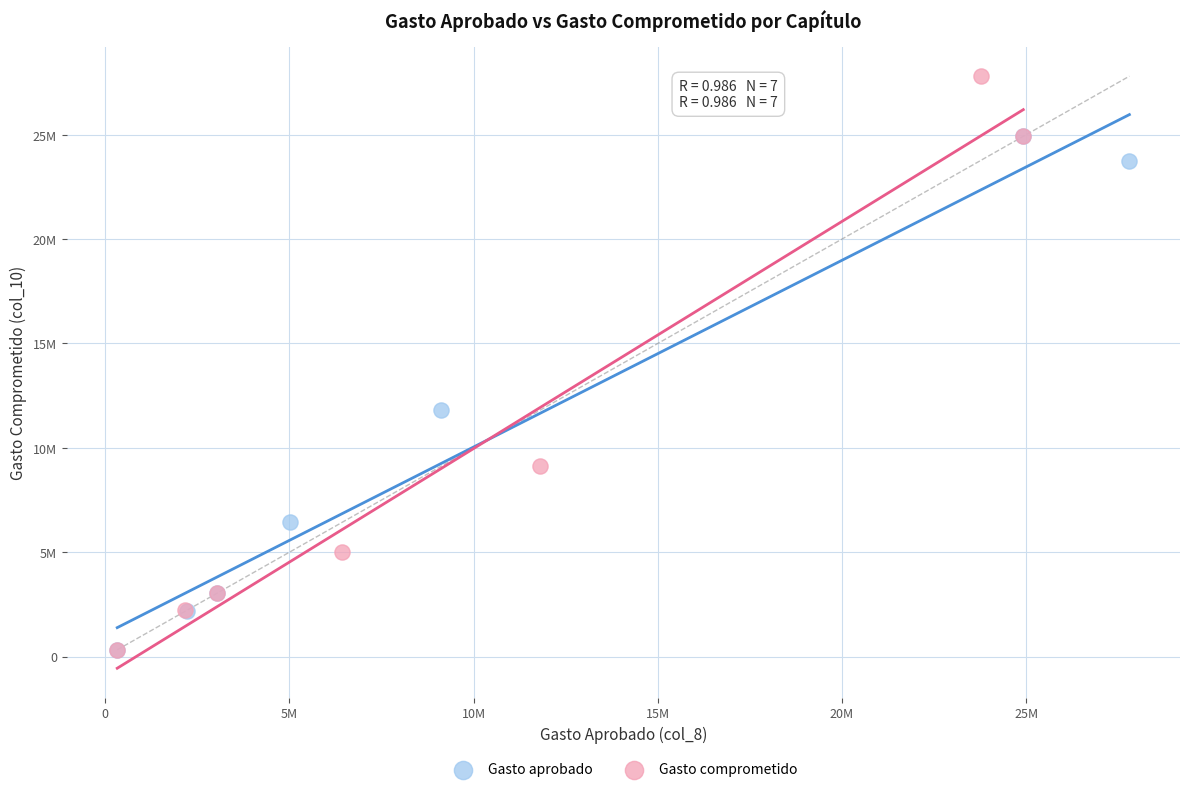

Which series reaches the maximum Y coordinate?

Gasto comprometido